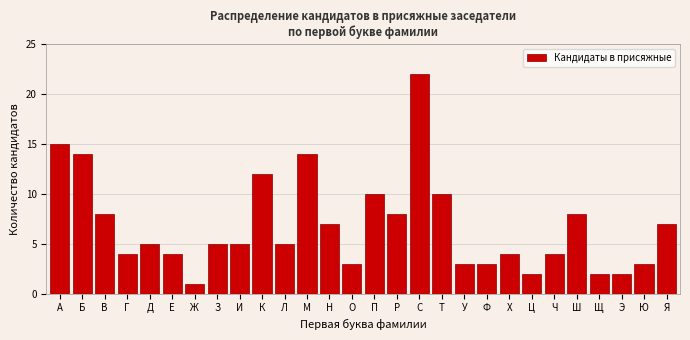

Reading left to right, what are all the values shown in this chart?

15	14	8	4	5	4	1	5	5	12	5	14	7	3	10	8	22	10	3	3	4	2	4	8	2	2	3	7